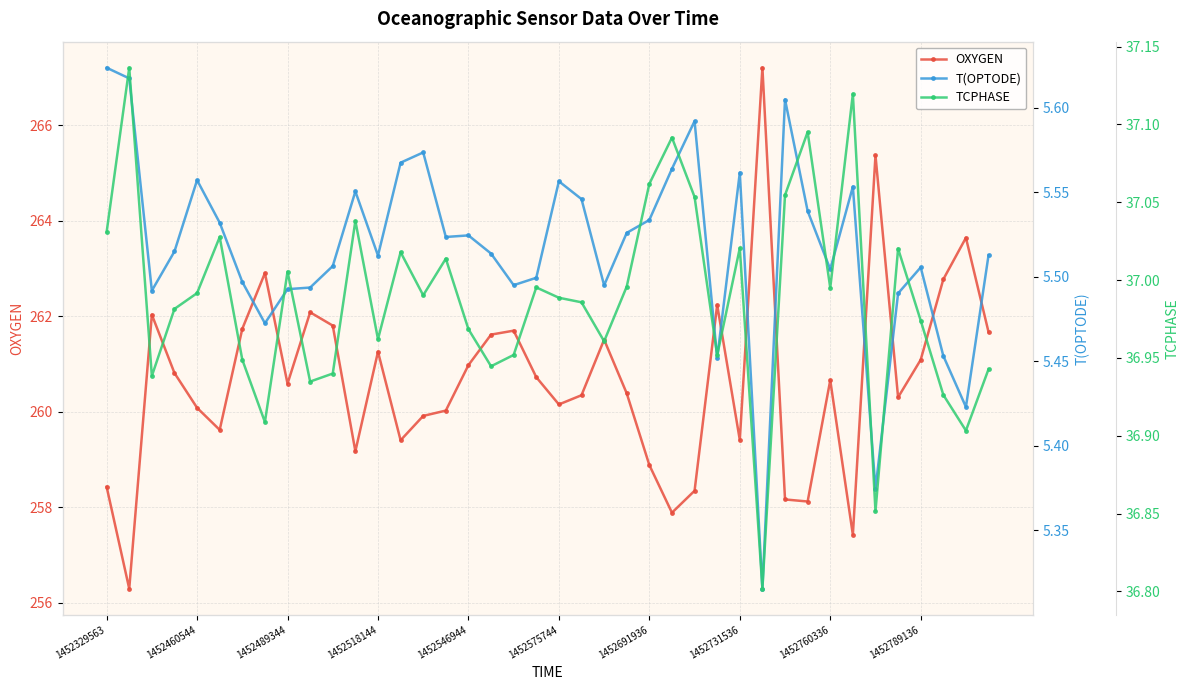

Which label corresponds to the smallest value in the chart?

29